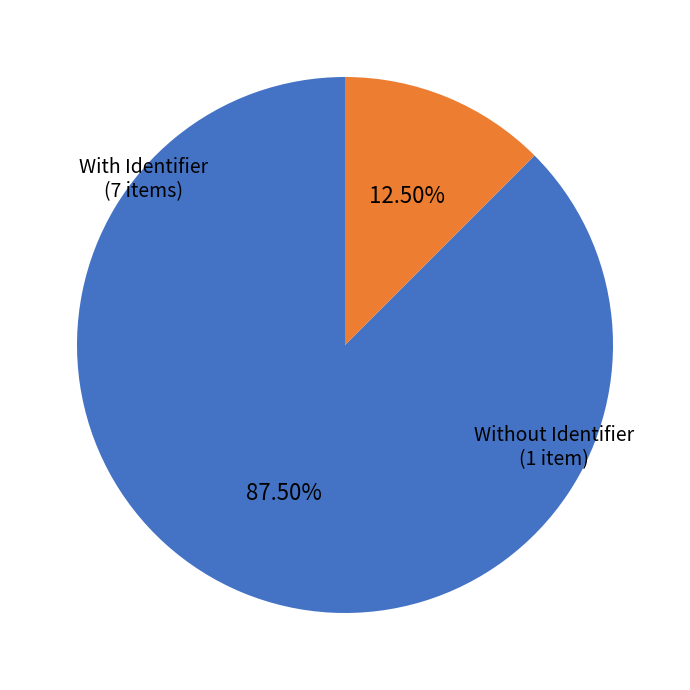

Does any single category account for the majority?

Yes